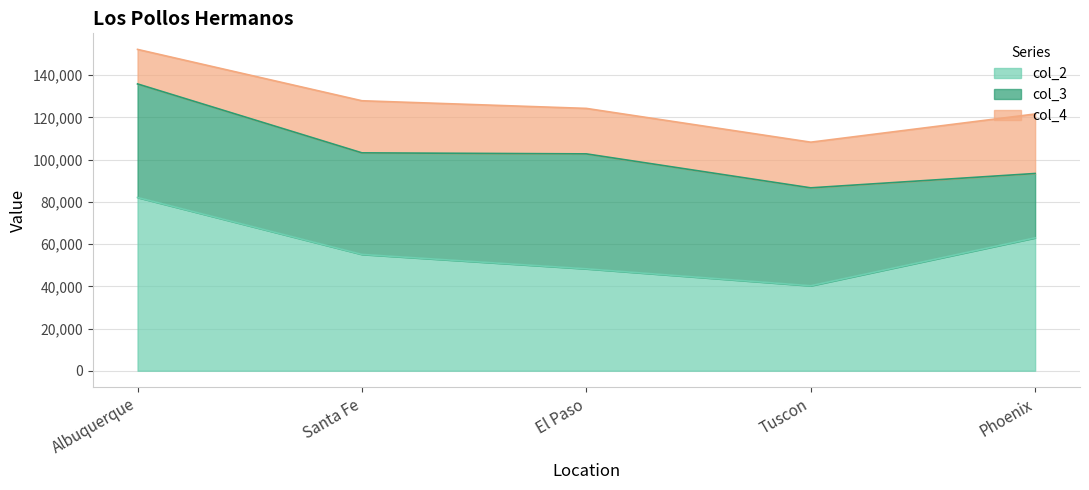

Which category has the highest value in the col_3 series?

El Paso